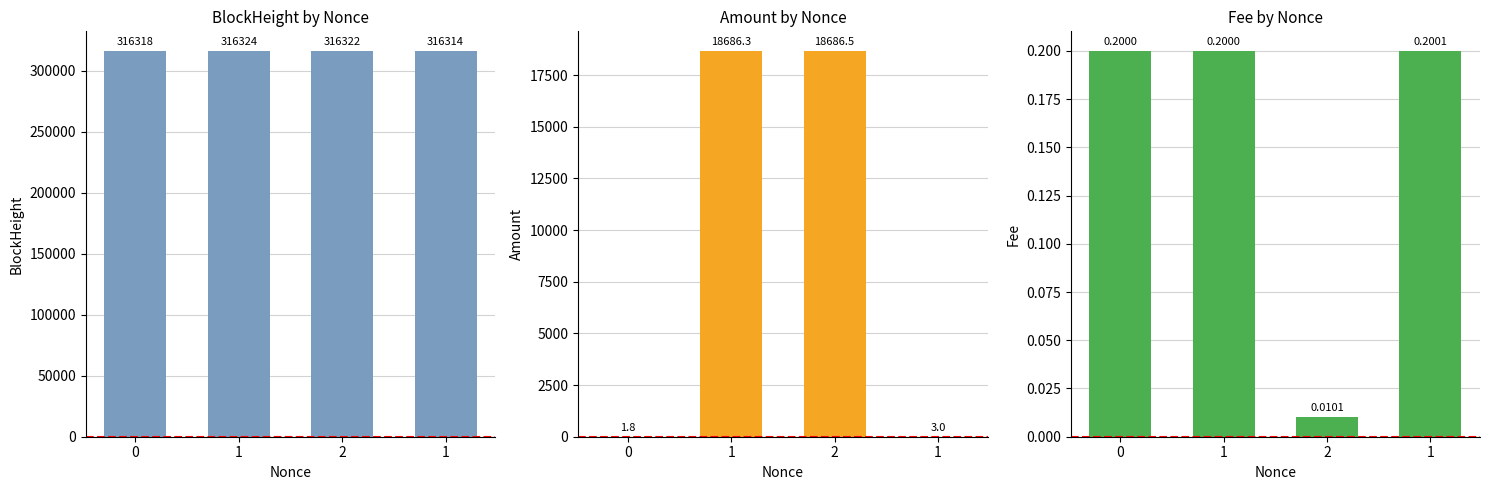

True or false: Amount has a value of 3.0 at 1.

True